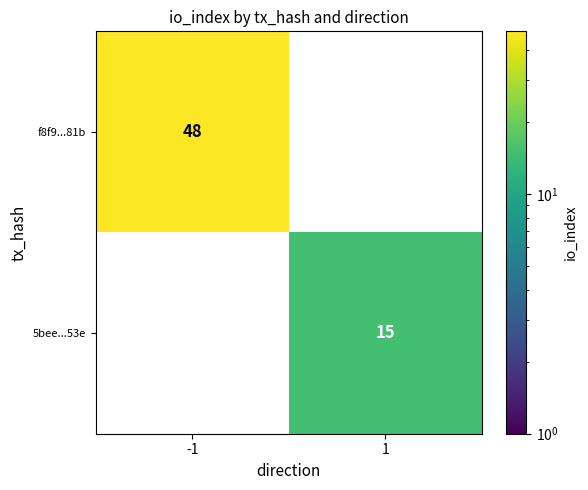

The value of f8f9...81b at -1 is 17. True or false?

False